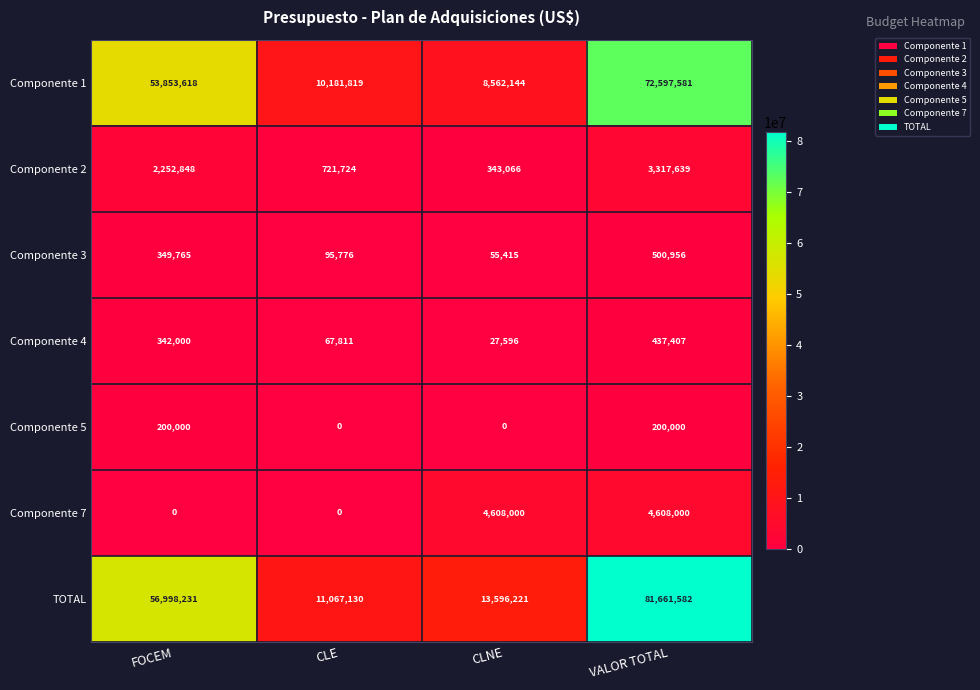

What is the highest value of the TOTAL series?

81661582